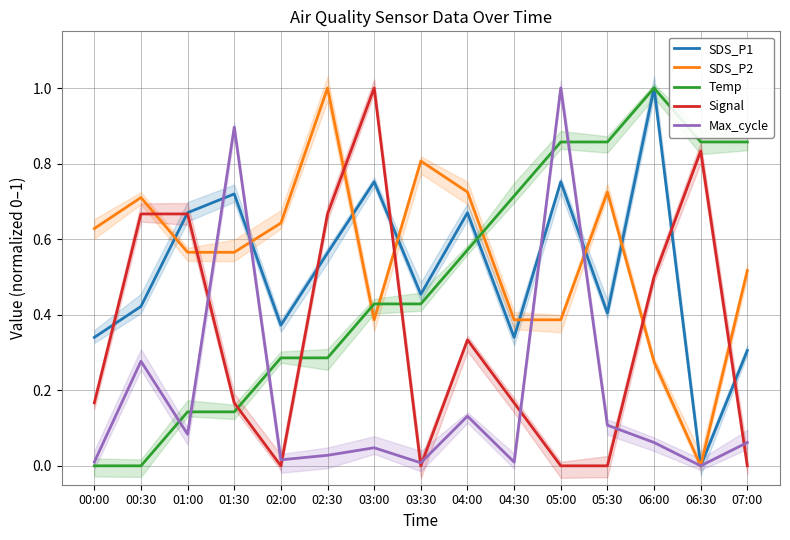

Which series has the largest range (max minus min)?

SDS_P1